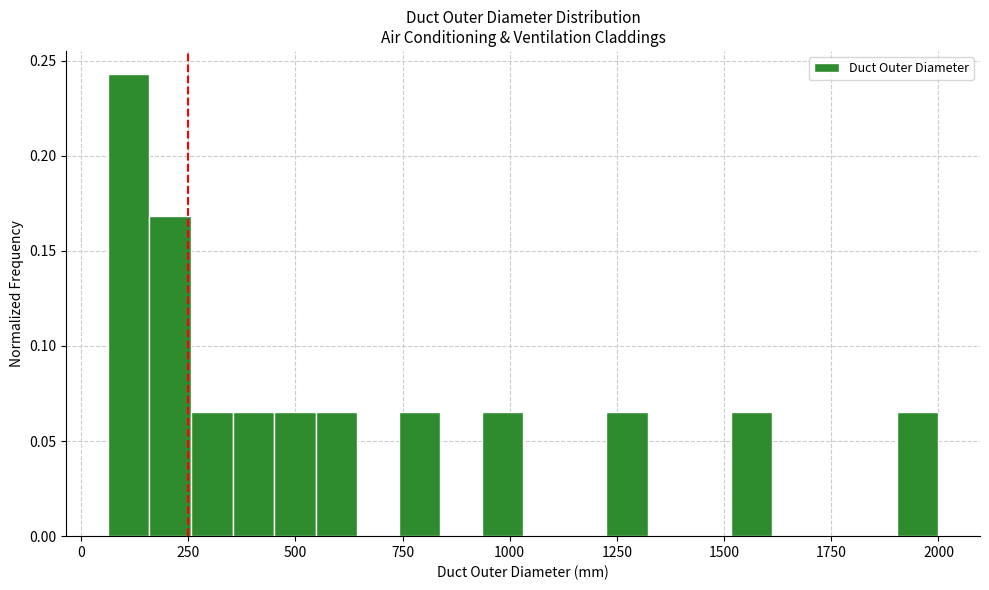

Read against the x-axis, roughly where is the centre of the tallest bar?

100